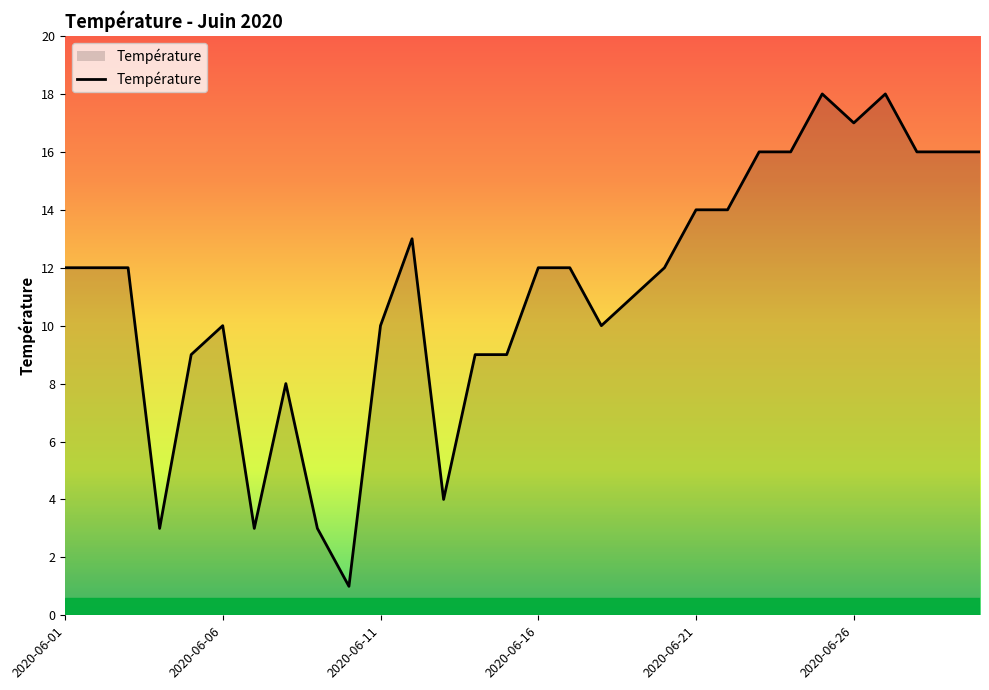

What is the difference between the maximum and minimum values?

17